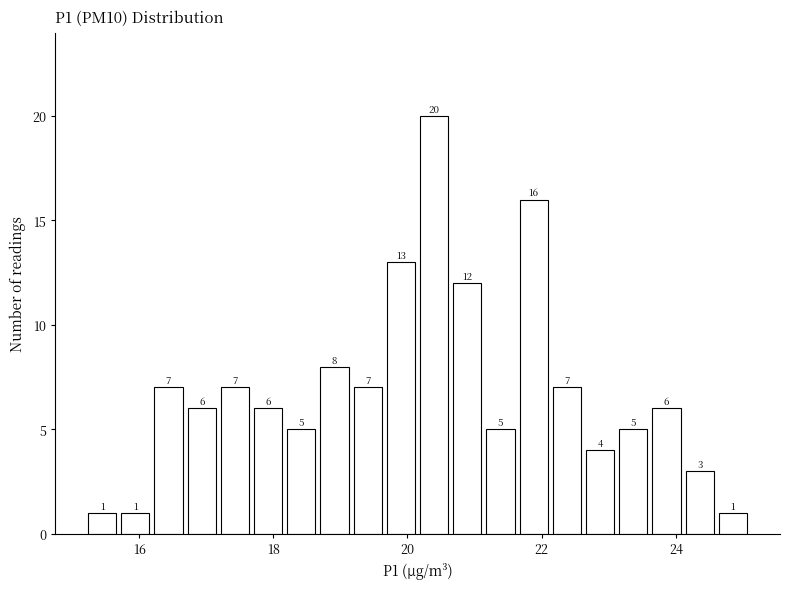

Around what value on the x-axis is the tallest bar? Give the approximate position of its centre, as read against the axis.

20.4